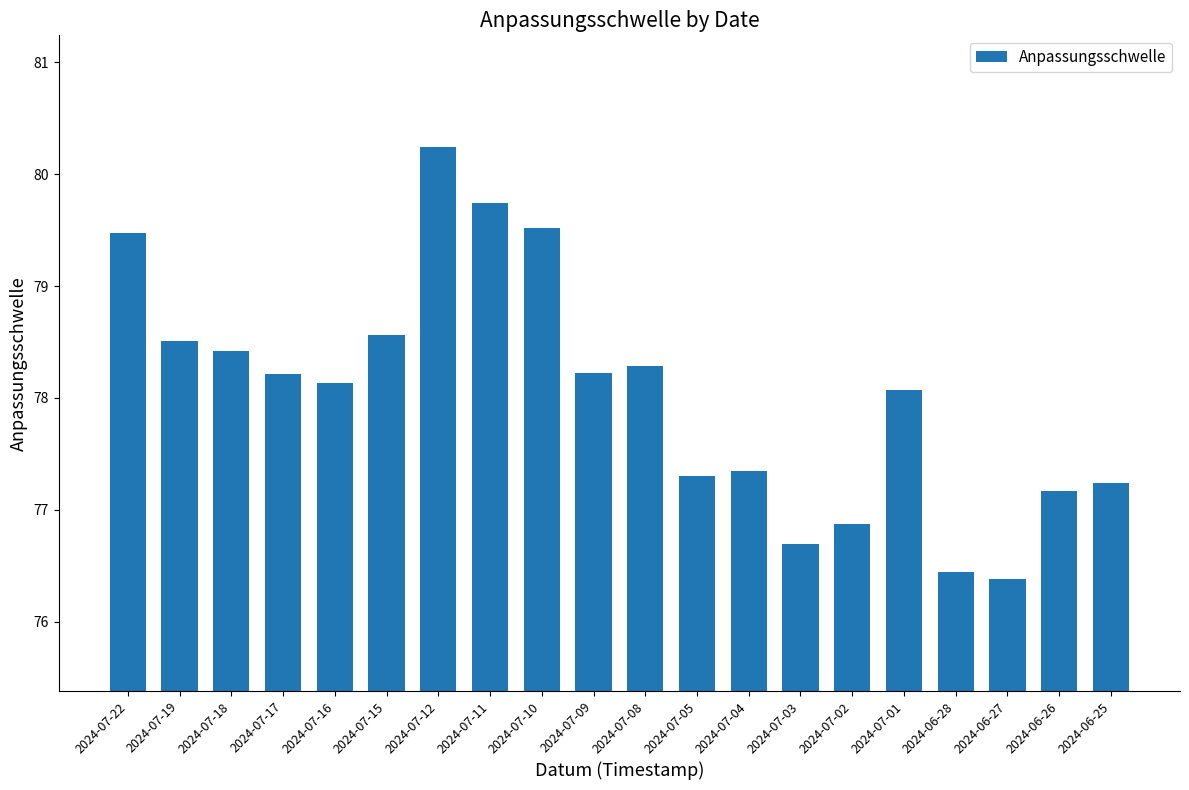

What is the value of the 8th bar from the left?

79.7